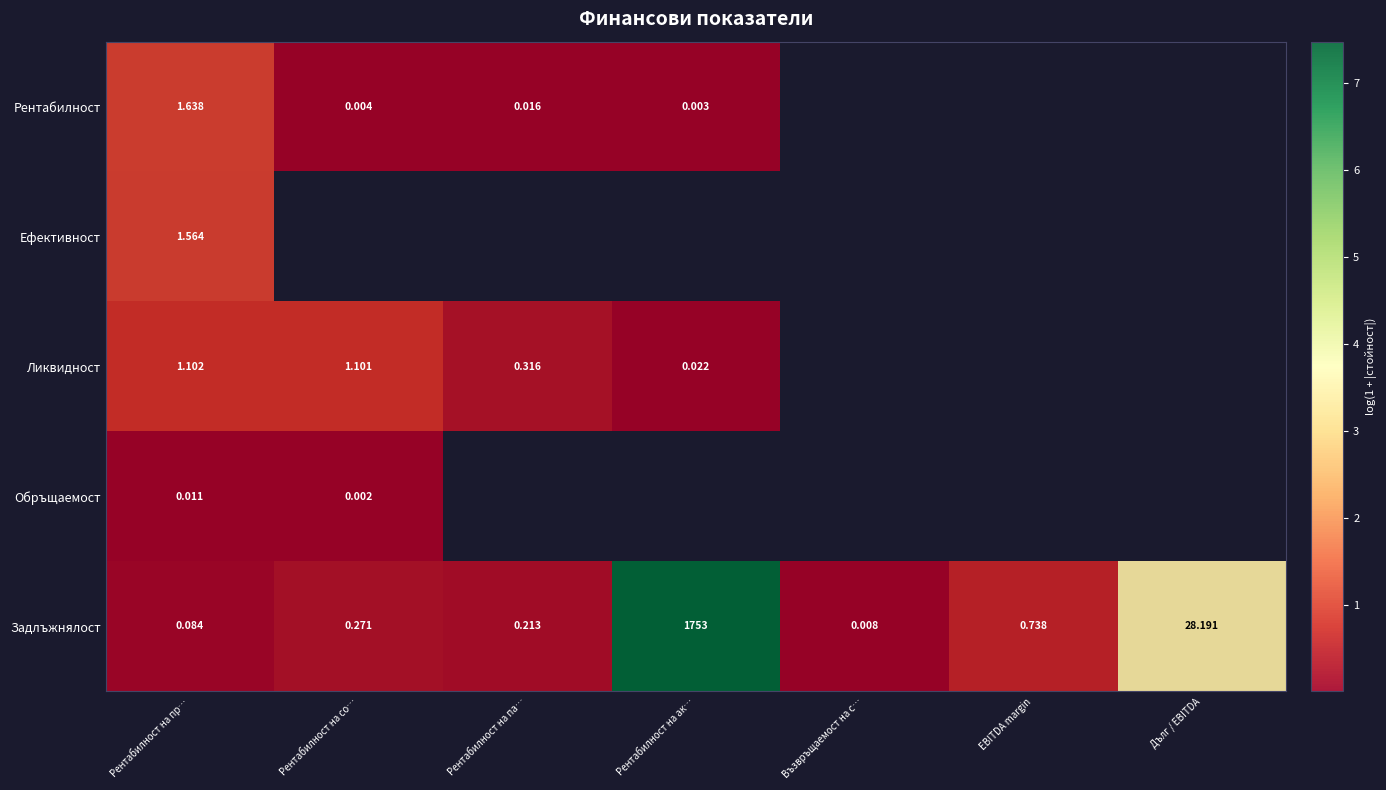

List the labels in order of Задлъжнялост value, smallest first.

Възвръщаемост на с…, Рентабилност на пр…, Рентабилност на па…, Рентабилност на со…, EBITDA margin, Дълг / EBITDA, Рентабилност на ак…